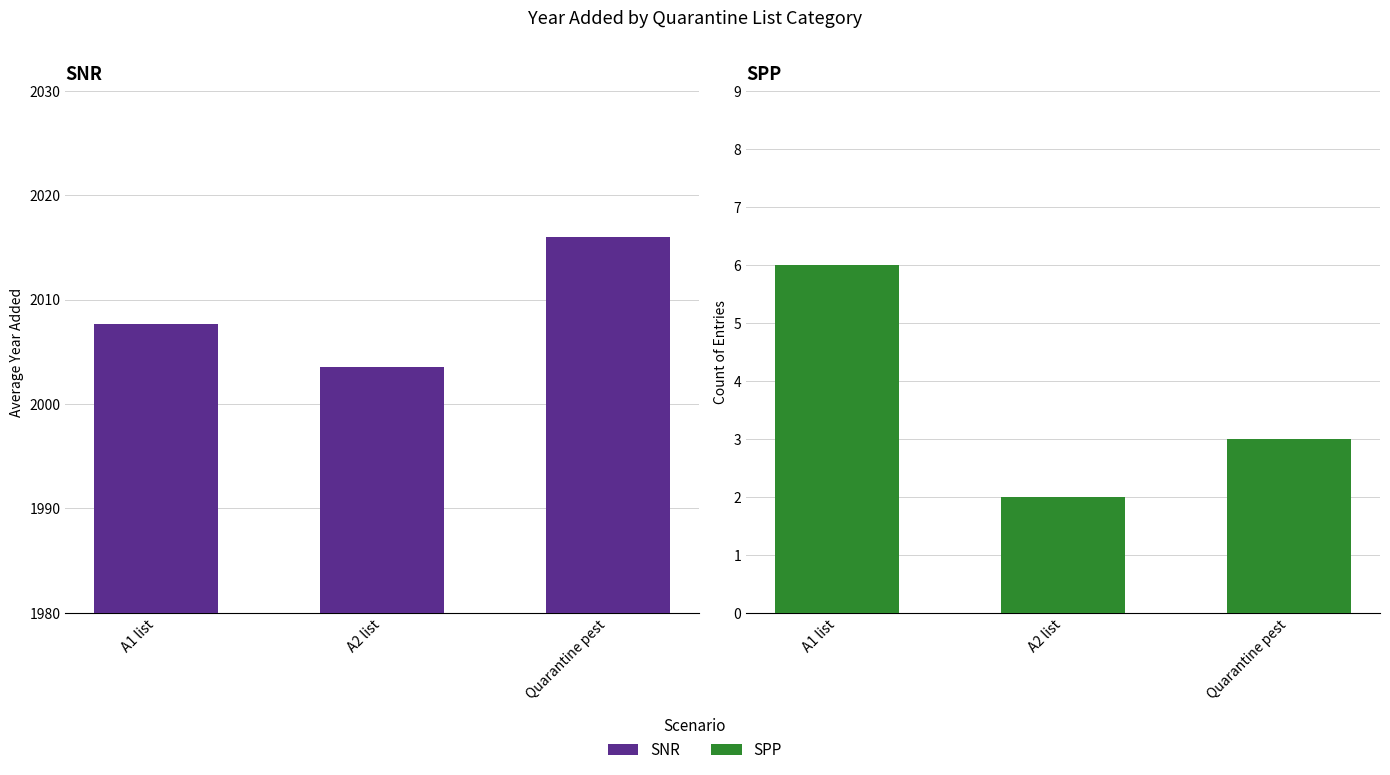

Is it true that A1 list equals 2016.0 at Quarantine pest?

True